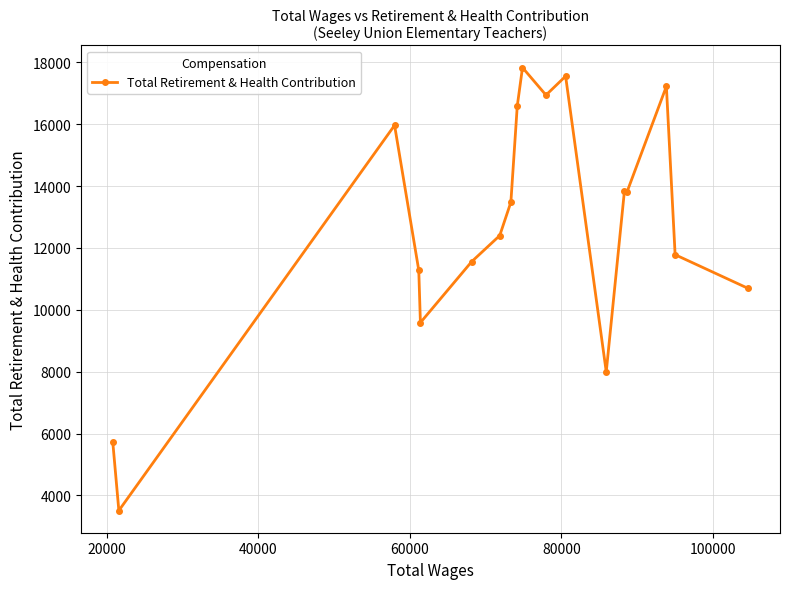

What is the maximum value shown in the chart?

17831